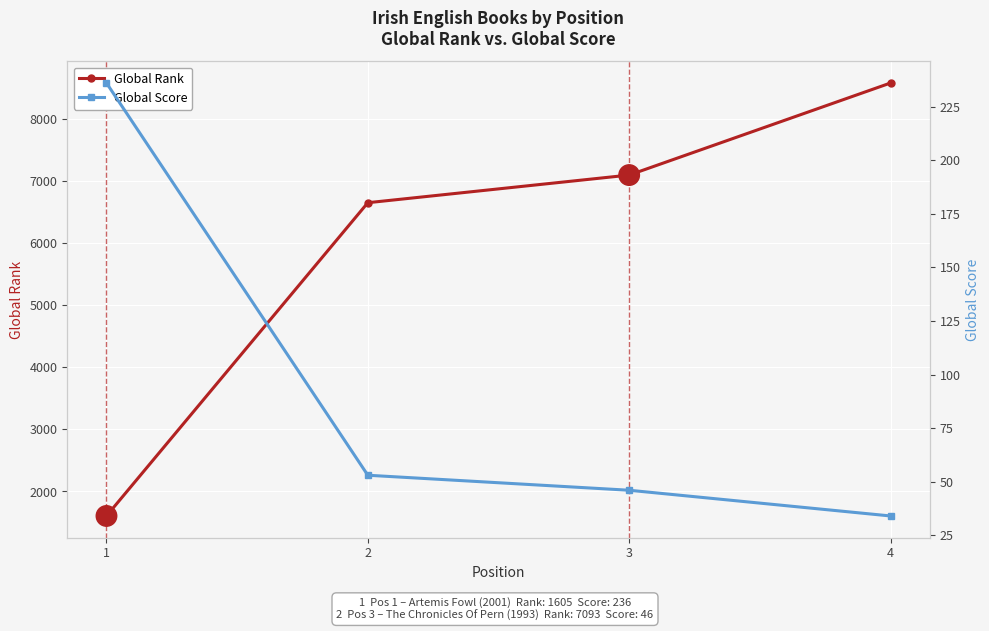

What is the sum of the Global Score values at 1 and 4?

270